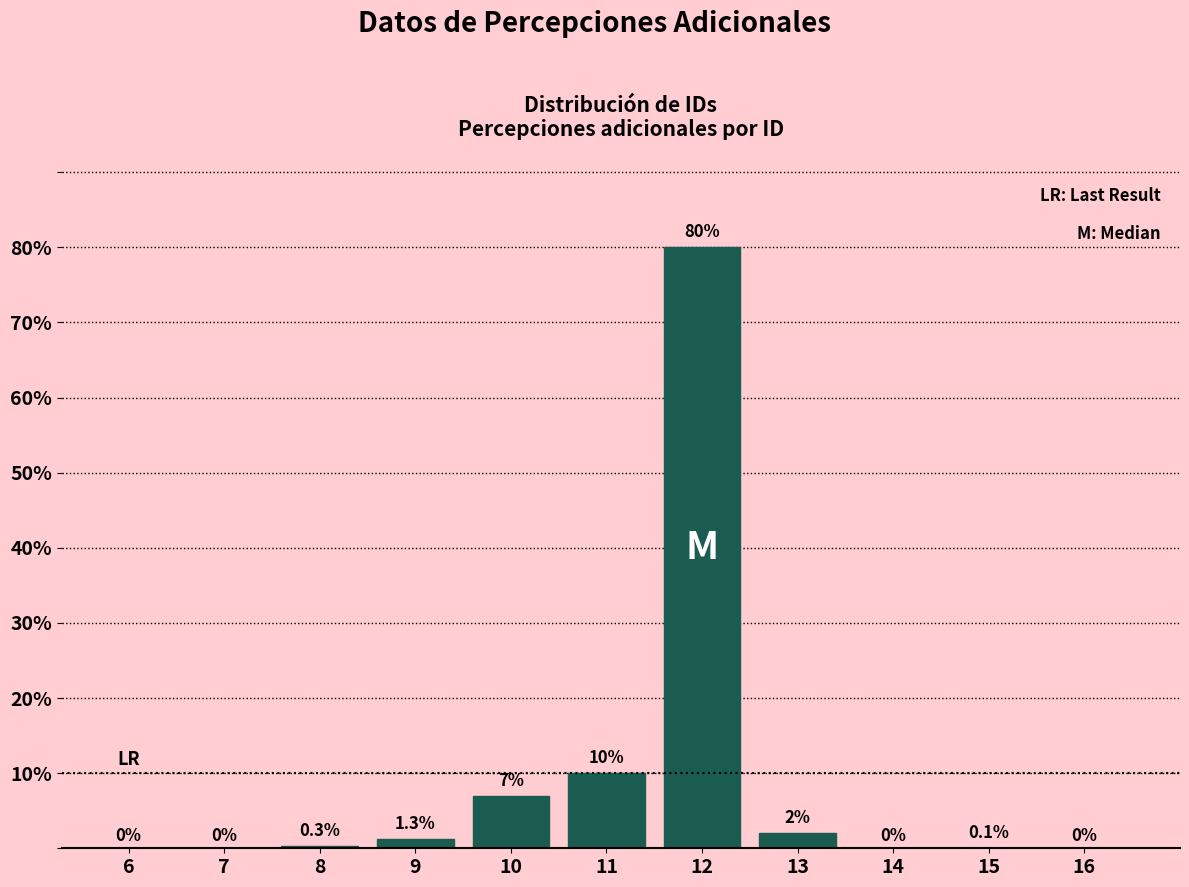

Reading right to left, list all the values displayed in this chart.

16=0.0	15=0.1	14=0.0	13=2.0	12=80.0	11=10.0	10=7.0	9=1.3	8=0.3	7=0.0	6=0.0